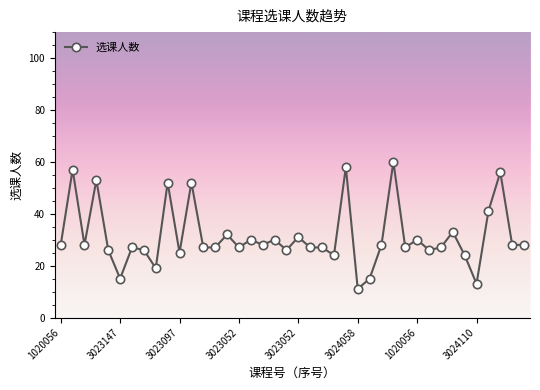

What is the difference between the maximum and minimum values?

49